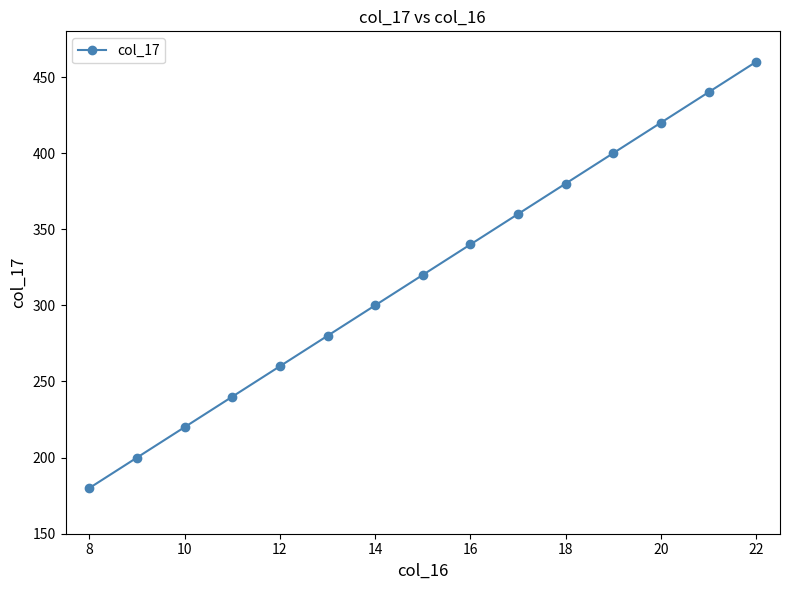

What is the difference between the maximum and second lowest values?

260